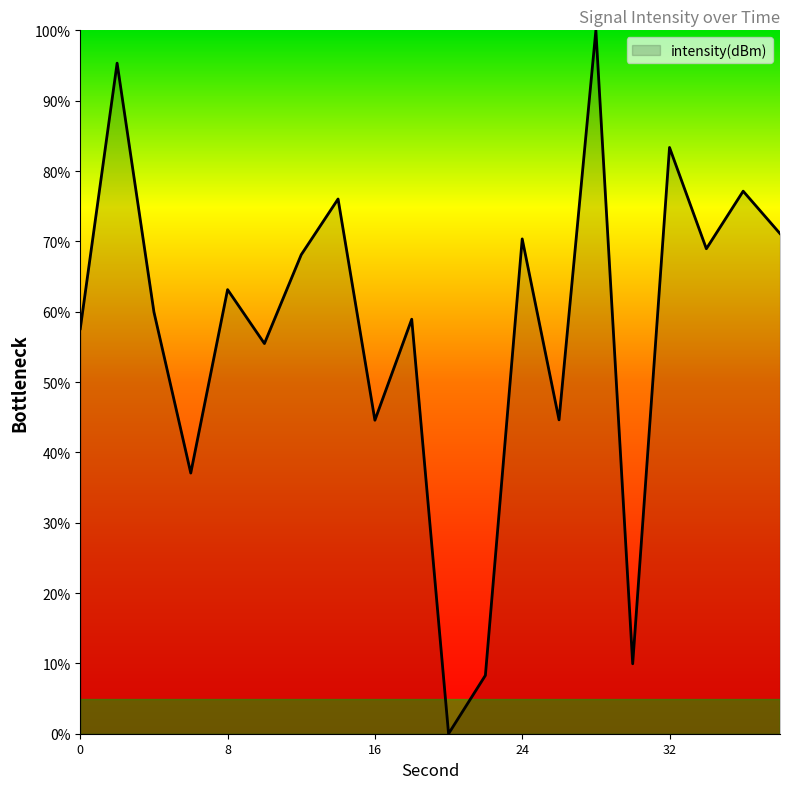

What is the maximum value shown in the chart?

100.0